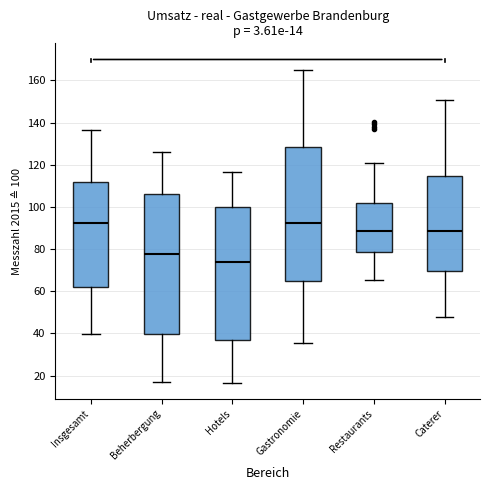

Comparing the boxes themselves (not the whiskers), which one is the tallest?

Beherbergung